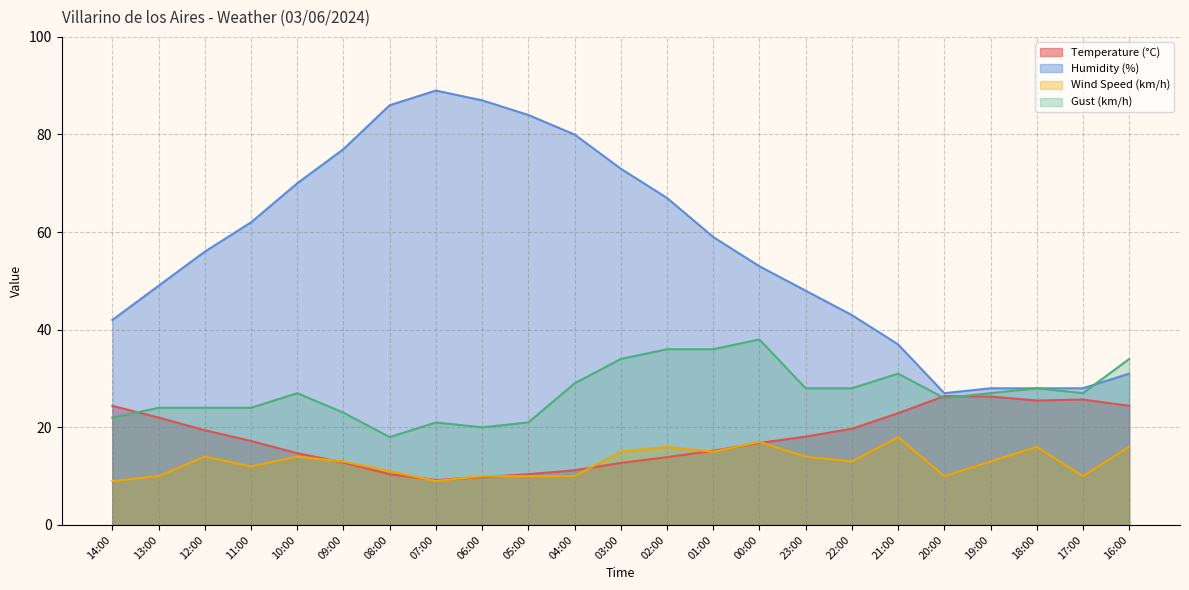

What is the smallest value displayed?

9.0